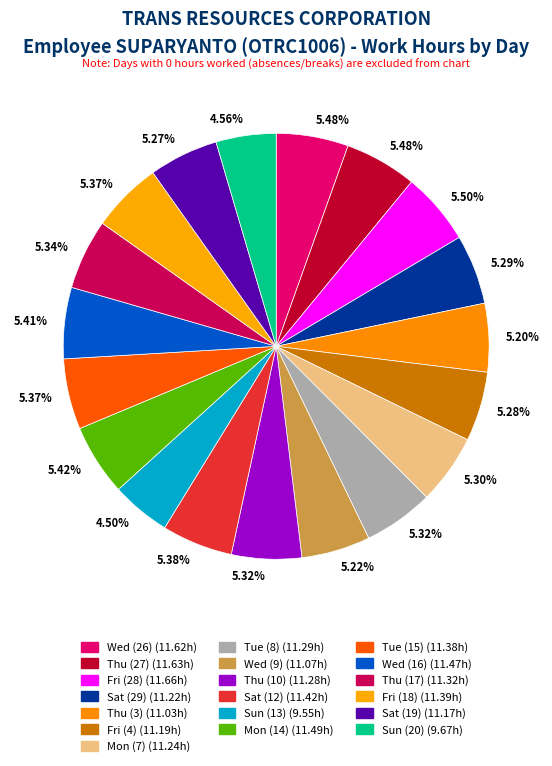

Which slice is the largest?

Fri (28)